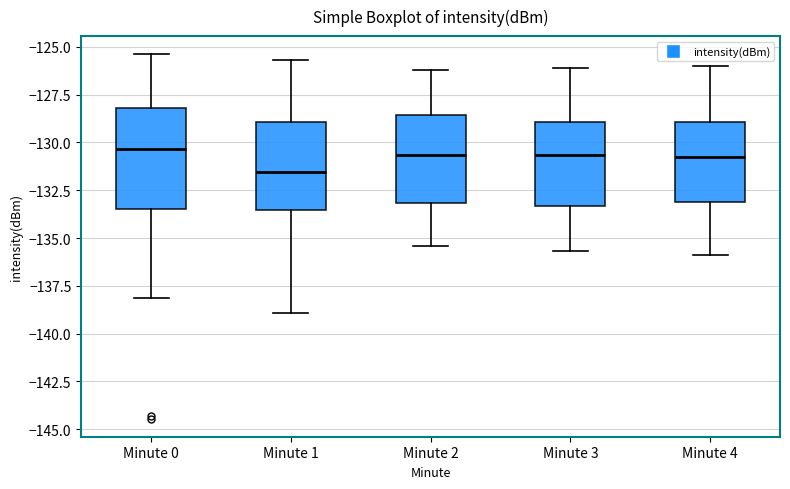

Reading left to right, read every box against the y-axis: the position of its median line, the range the box covers, and the ends of its whiskers. The values are not printed on the chart, so give them approximately, as read against the axis.

Minute 0: median -130.5, box -133.5 to -128.0, whiskers -138.0 to -125.5
Minute 1: median -131.5, box -133.5 to -129.0, whiskers -139.0 to -125.5
Minute 2: median -130.5, box -133.0 to -128.5, whiskers -135.5 to -126.0
Minute 3: median -130.5, box -133.5 to -129.0, whiskers -135.5 to -126.0
Minute 4: median -130.5, box -133.0 to -129.0, whiskers -136.0 to -126.0